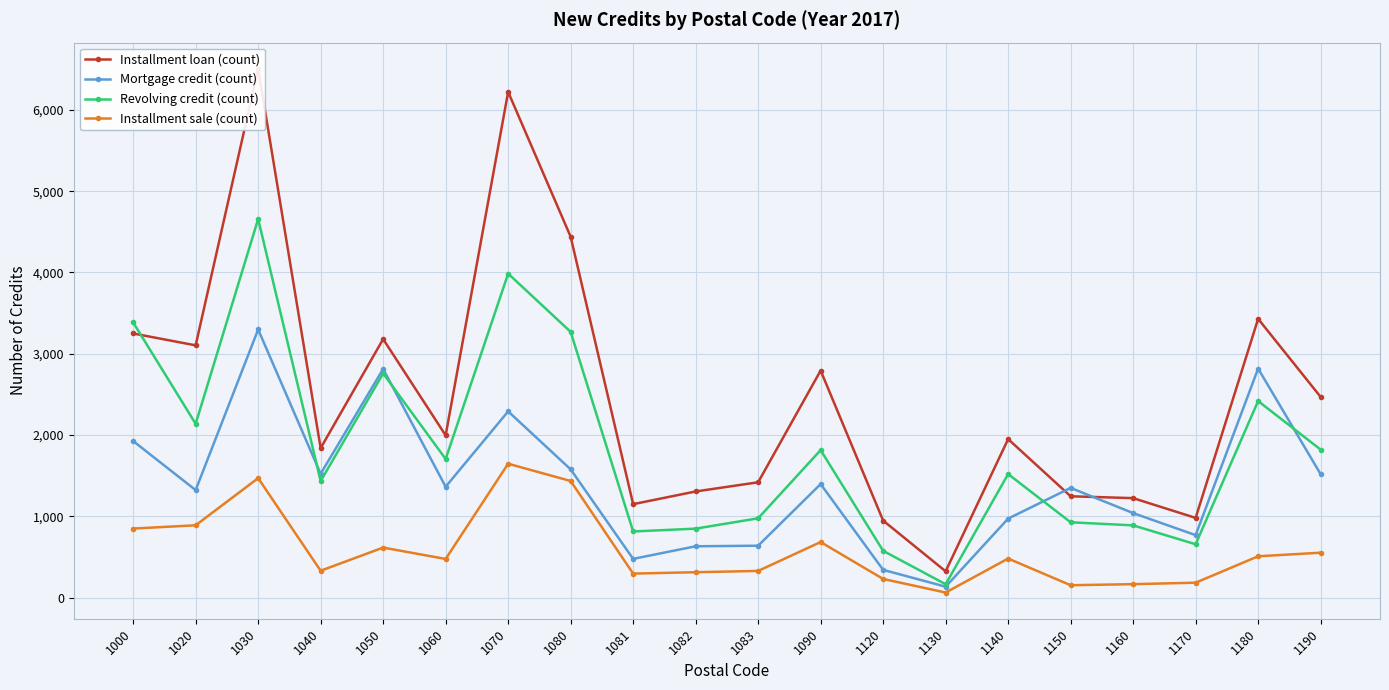

Which series changed the most between 1030 and 1060?

Installment loan (count)